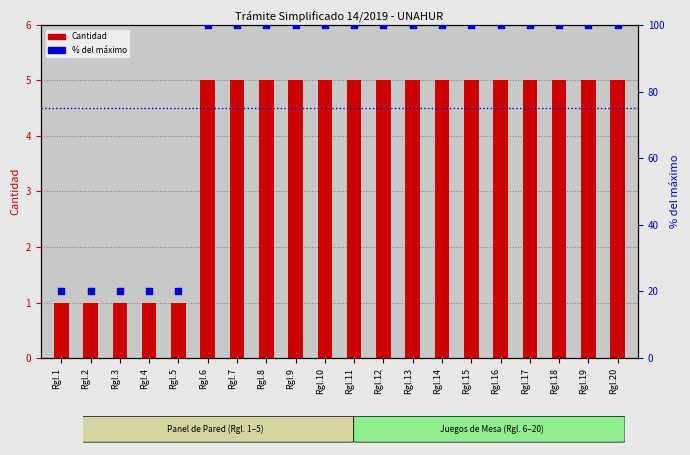

Which series has the largest total across all categories?

% del máximo